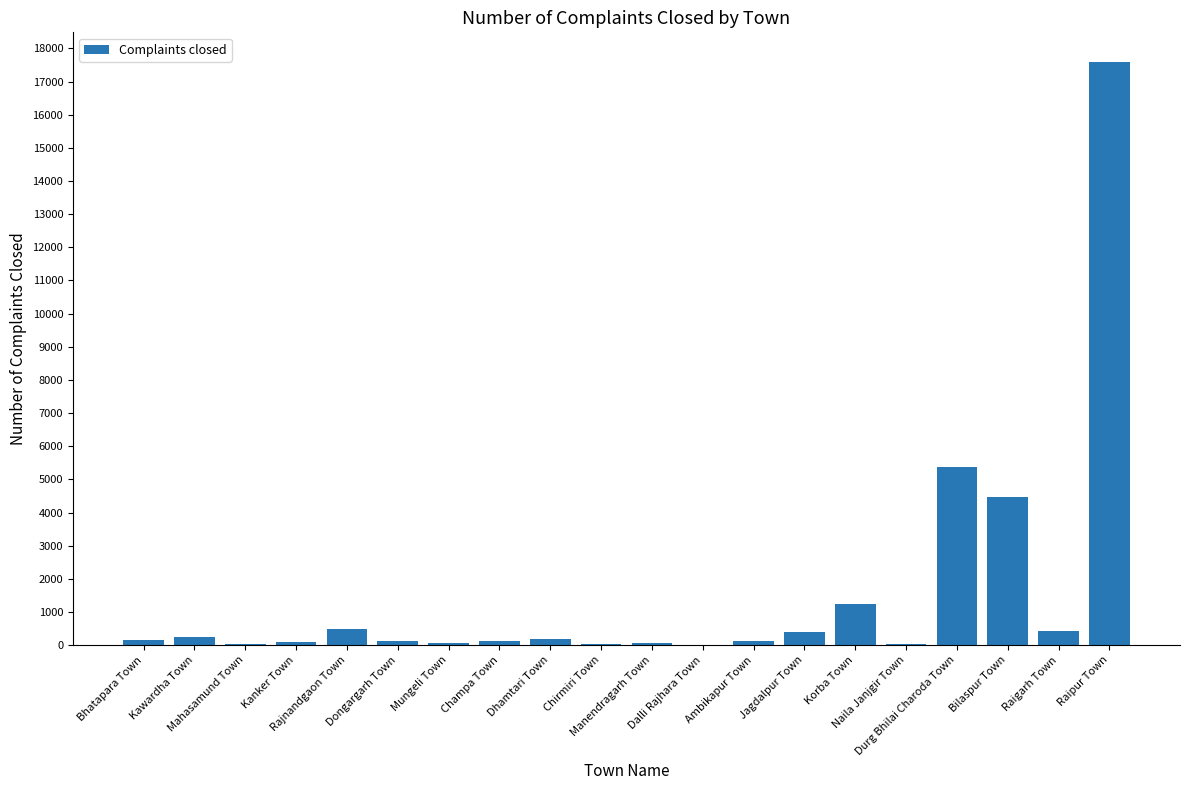

What is the sum of all values?

31259